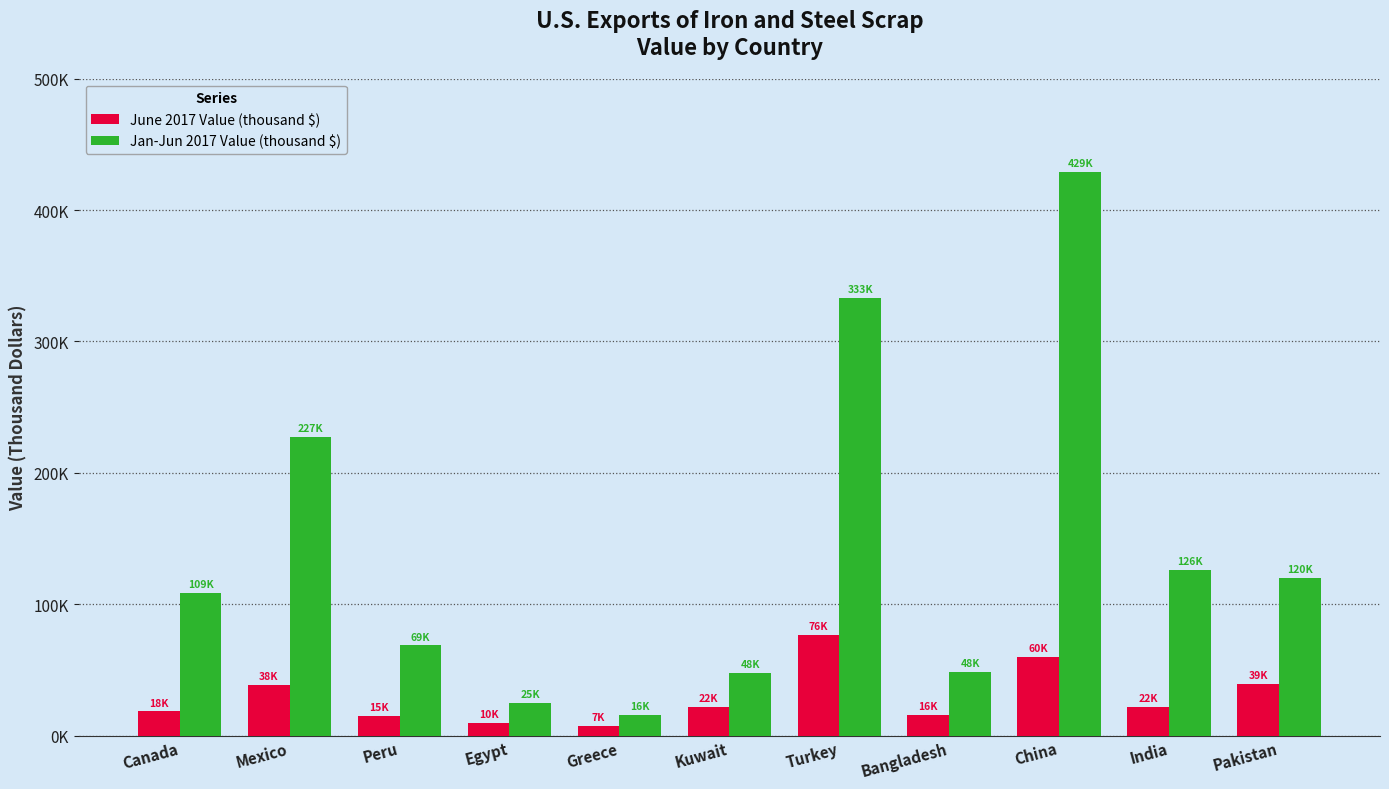

True or false: Jan-Jun 2017 Value (thousand $) has a value of 68700 at Peru.

True